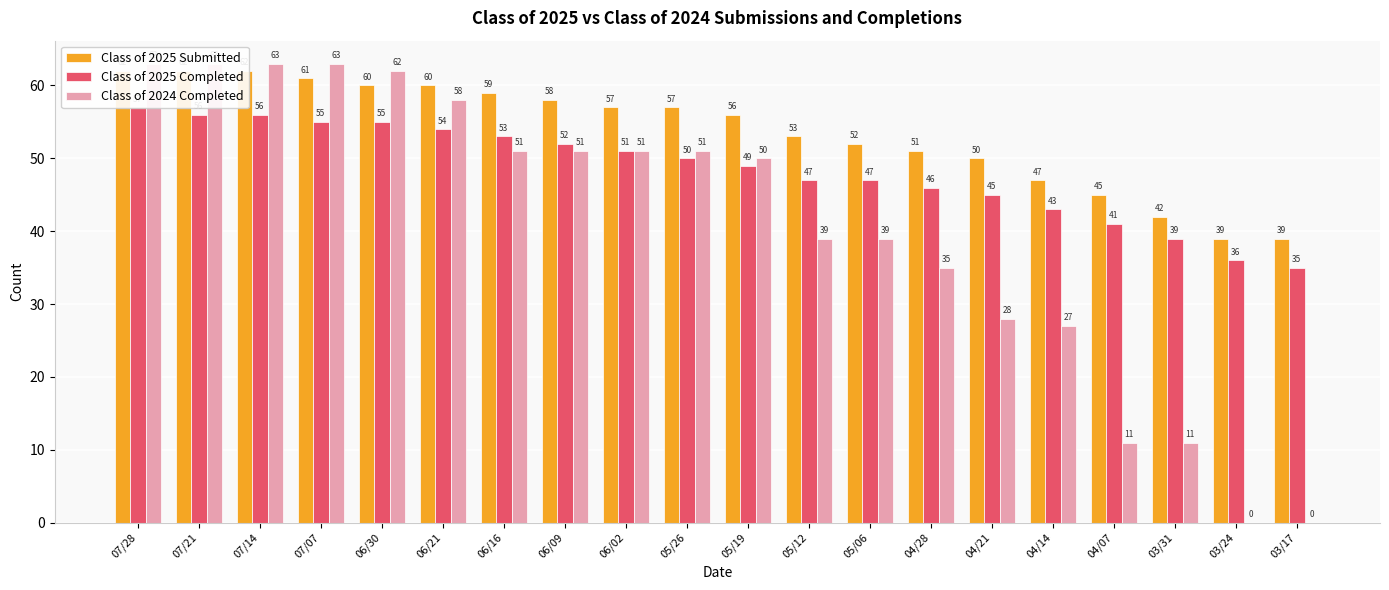

What is the minimum value for Class of 2025 Completed?

35